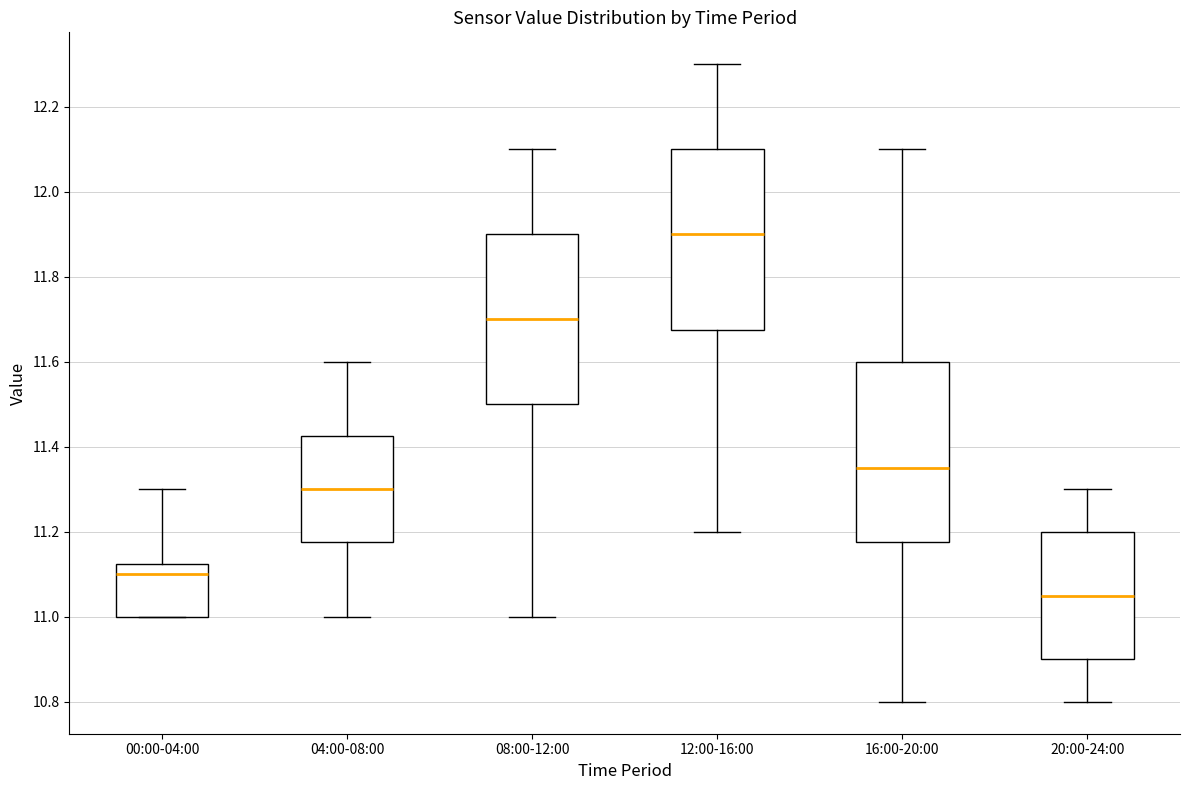

Where is the lower edge of the box for 20:00-24:00 on the y-axis? The values are not printed on the chart, so give them approximately, as read against the axis.

10.90